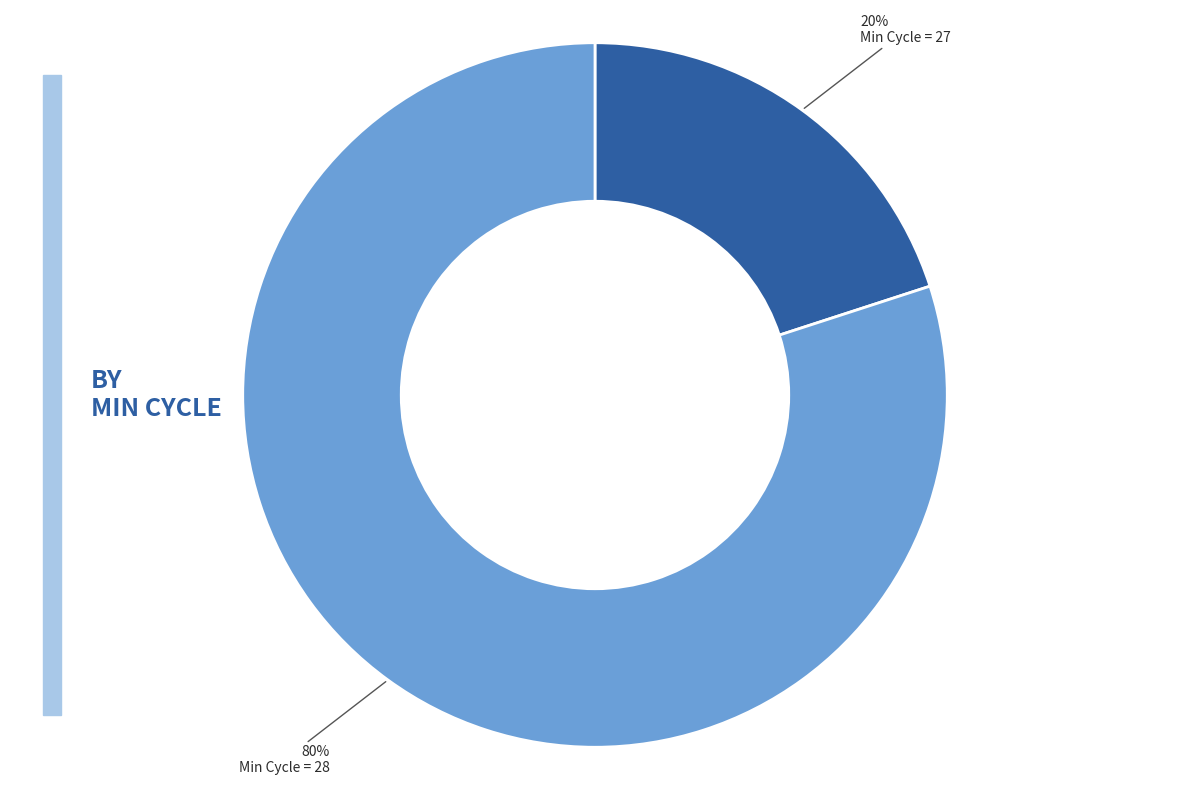

Is there any slice that represents more than half of the pie?

Yes